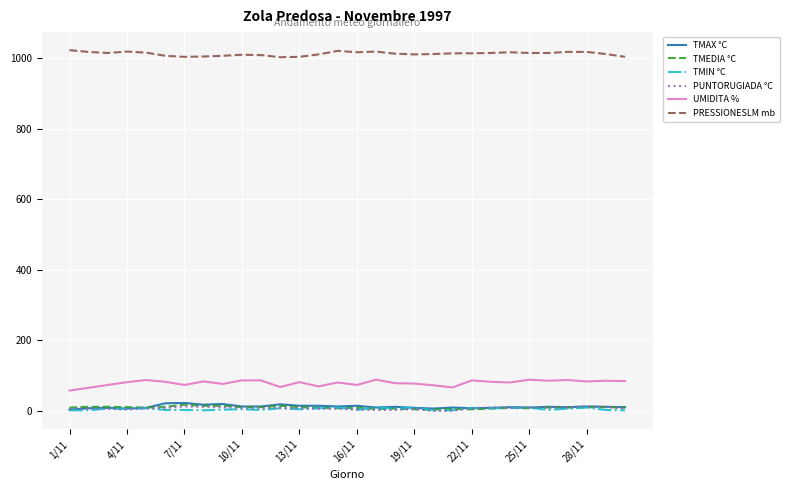

What is the difference between the maximum and second lowest values in the TMIN °C series?

8